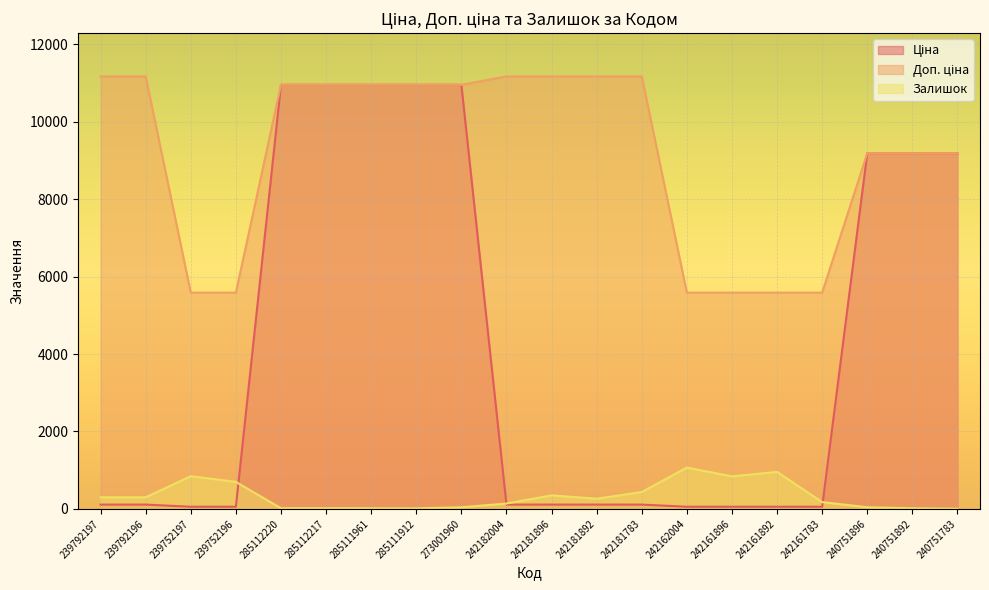

The value of Залишок at 242181892 is 429.4. True or false?

False